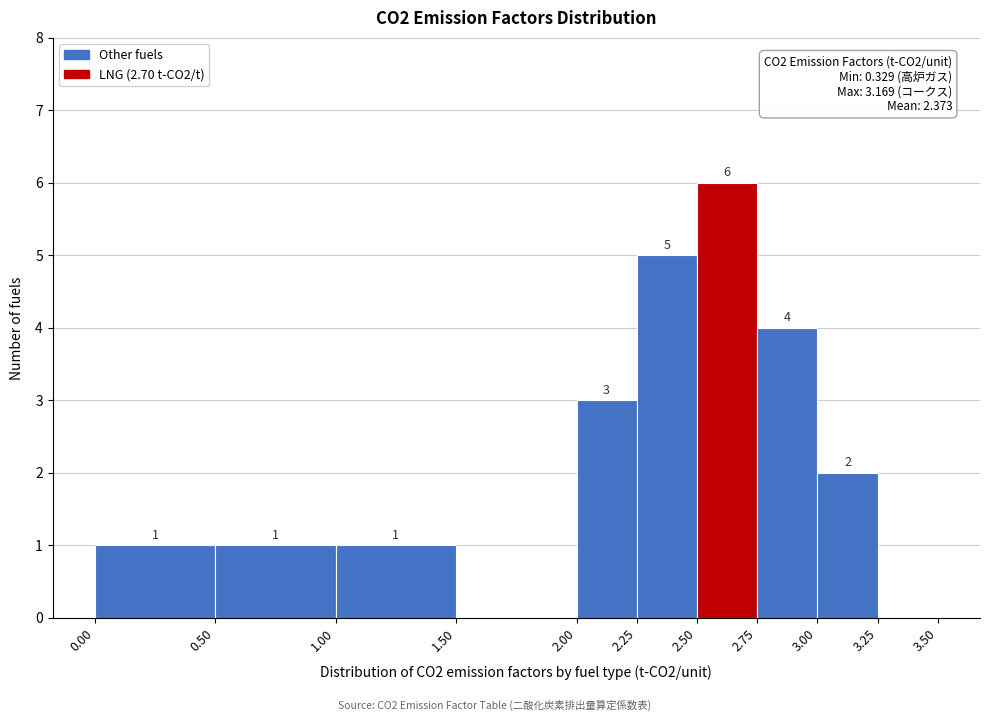

Over which range of the x-axis is the bar tallest?

2.50 to 2.75